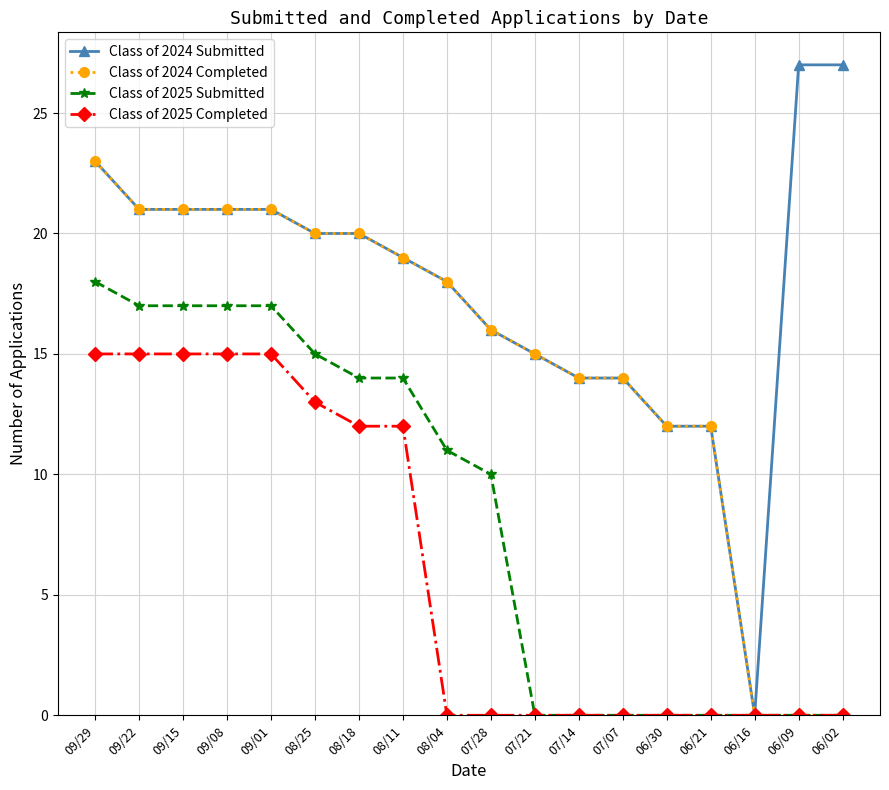

How many data points in Class of 2024 Submitted are less than 20?

9